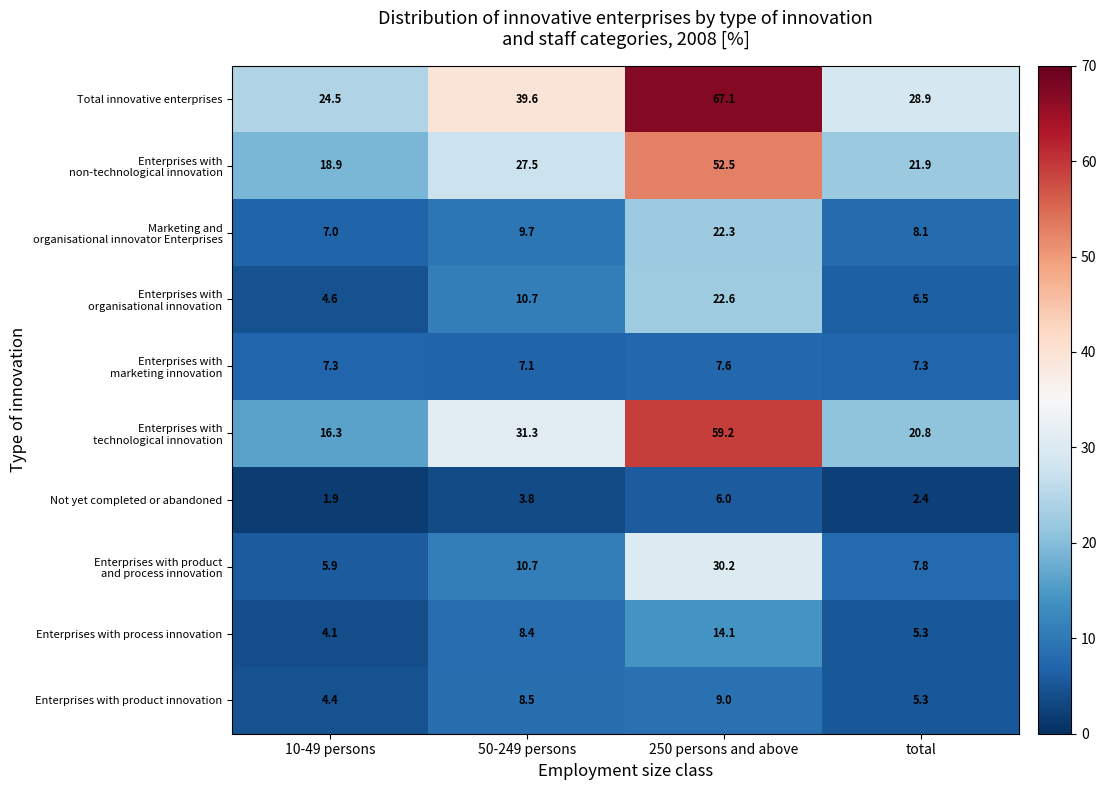

Which series has the largest total across all categories?

Total innovative enterprises